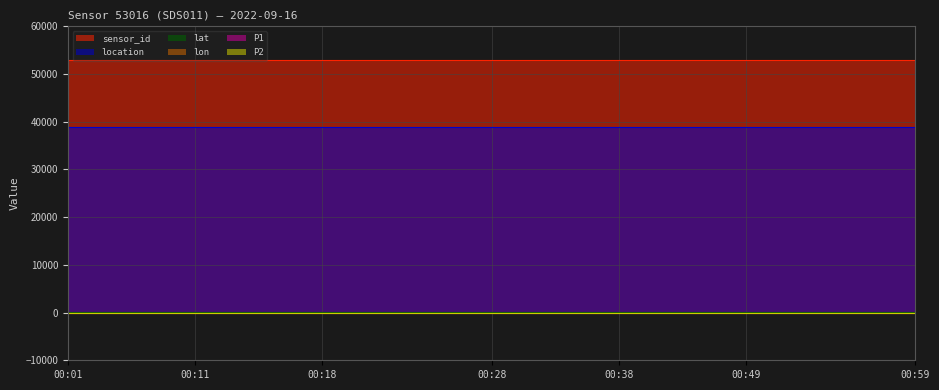

At how many categories does at least one series exceed 36085?

21